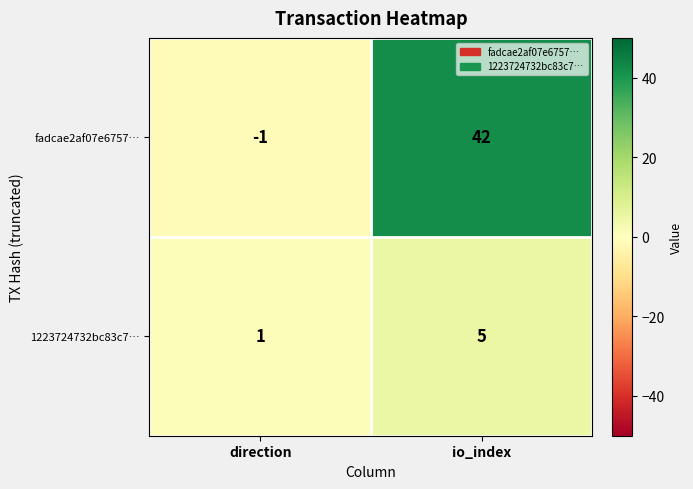

What is the difference between the highest and lowest values at io_index?

37